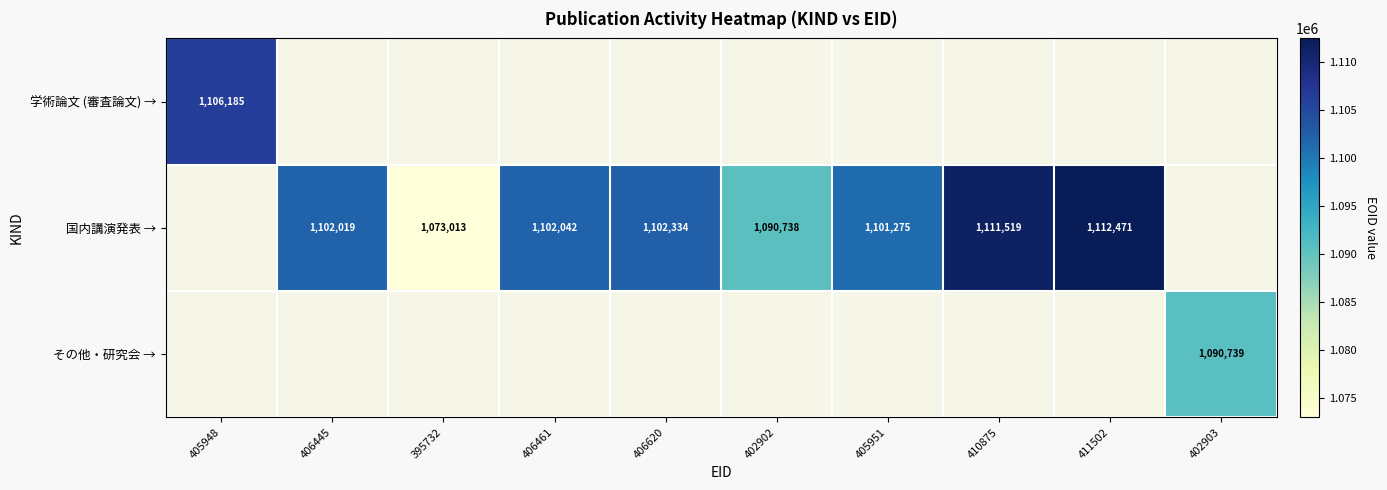

Is the value of 国内講演発表 → at 406620 greater than the value of その他・研究会 → at 402903?

Yes